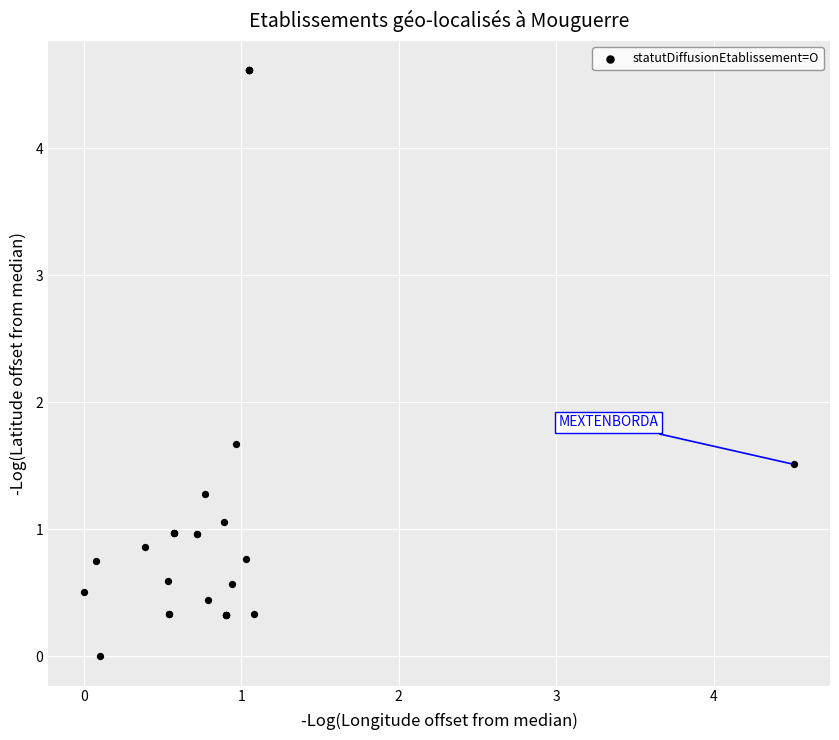

What Y value in the scatter plot is closest to 2?

1.7